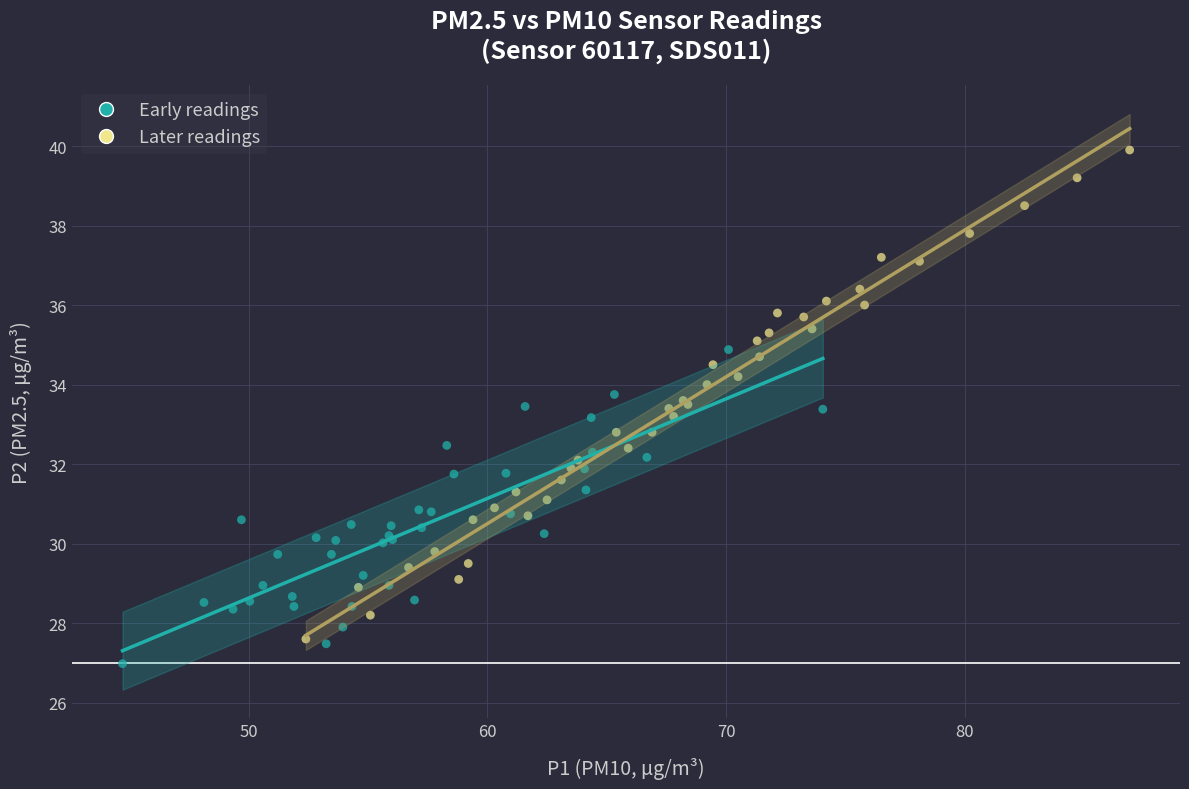

Which series contains the highest Y value?

Later readings